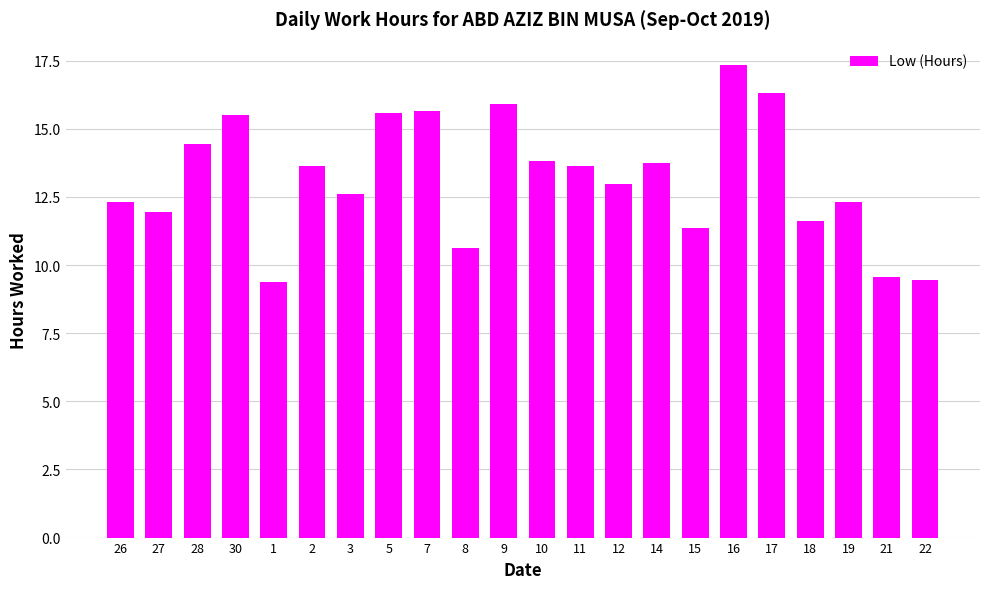

At which category does the chart reach its peak across all series?

16